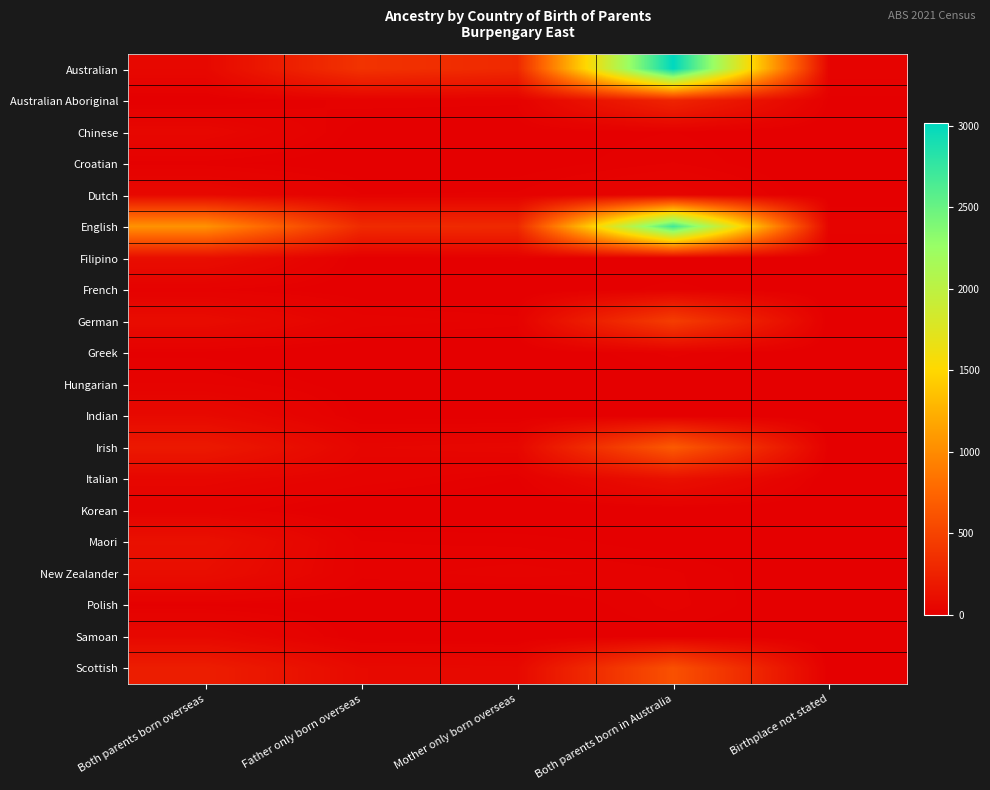

At which category is the sum across all series the highest?

Both parents born in Australia